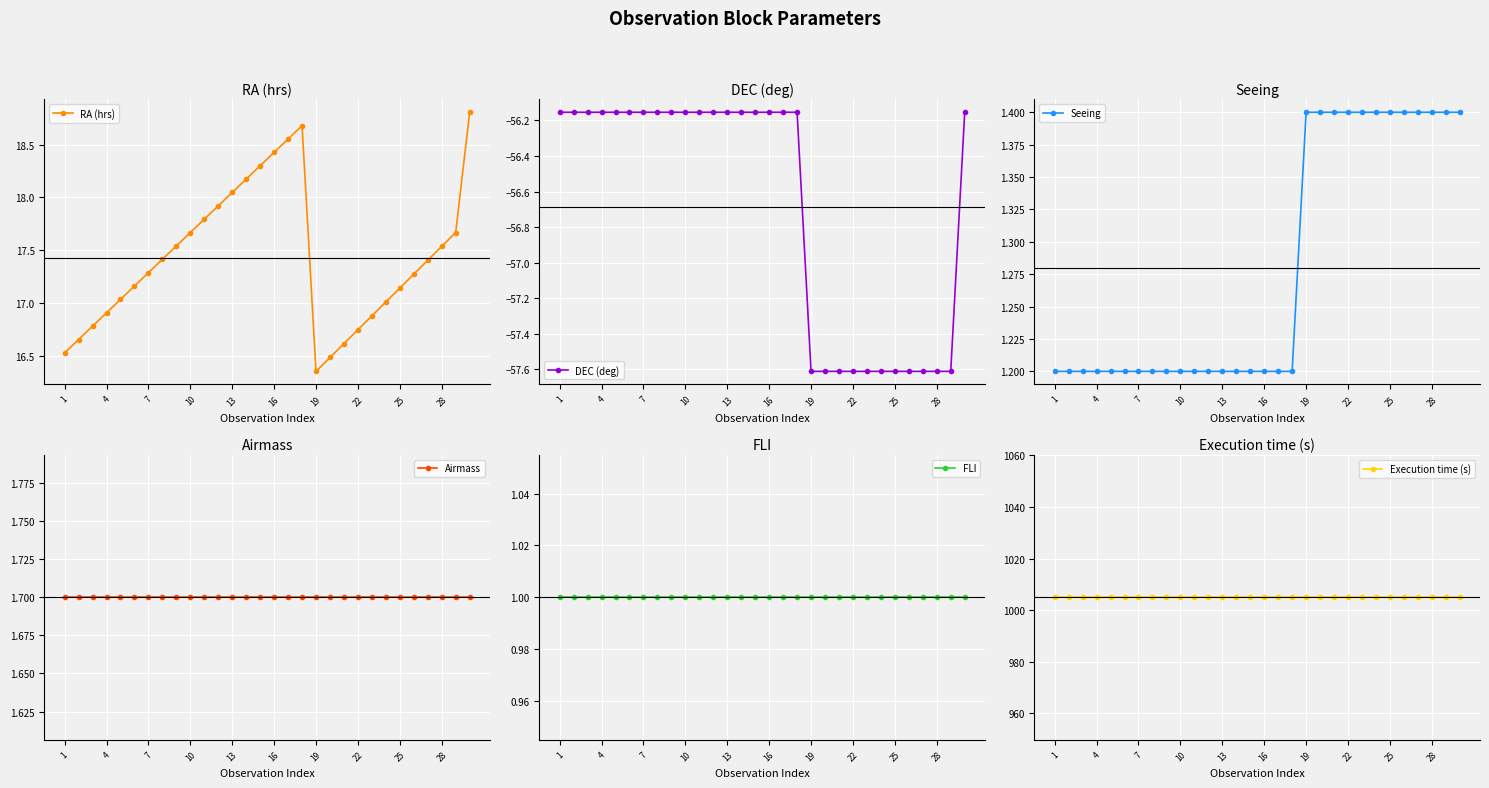

What is the difference between the Seeing values at 19 and 1?

0.2